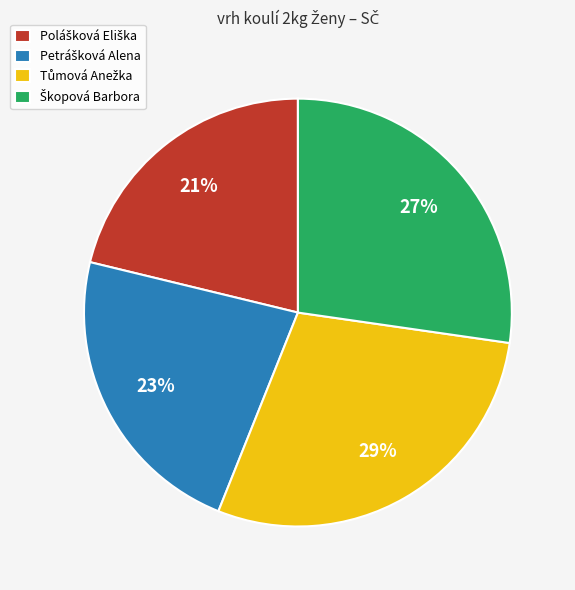

To the nearest percent, what is the difference between the largest and smallest slice percentages?

8%